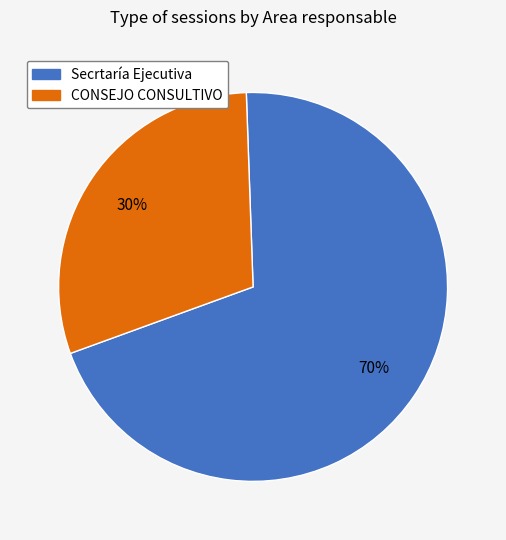

Is the sum of Secrtaría Ejecutiva and CONSEJO CONSULTIVO greater than half?

Yes